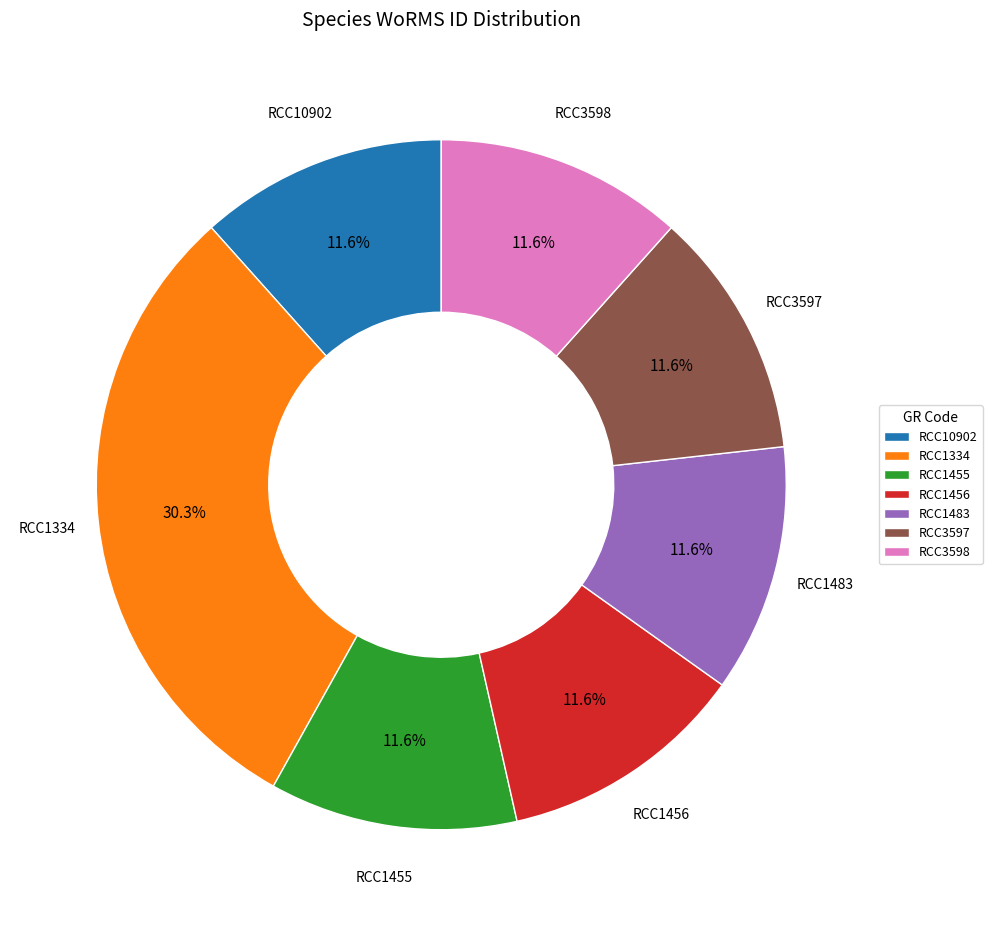

Combined, what portion of the pie is RCC10902 and RCC1456?

23.2%